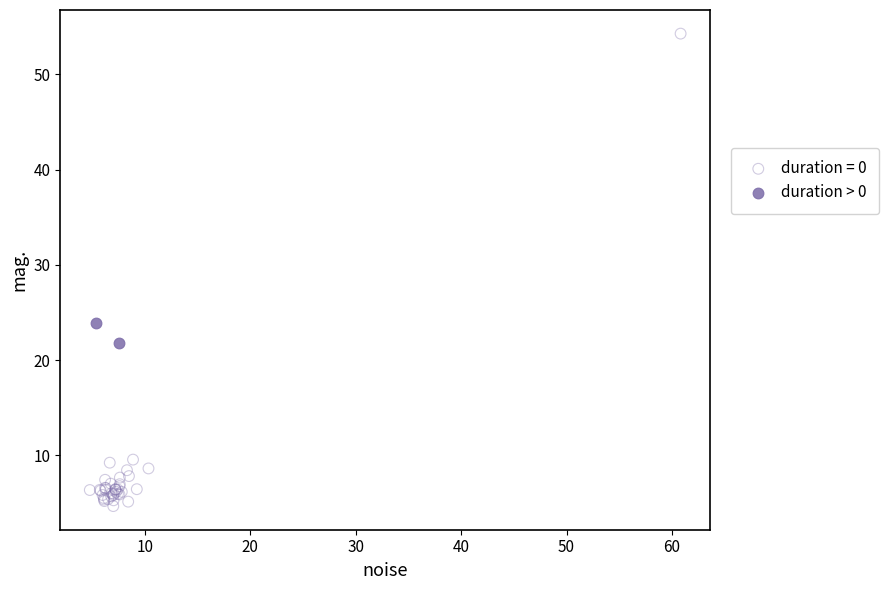

What are all the series names shown in the legend?

duration = 0, duration > 0